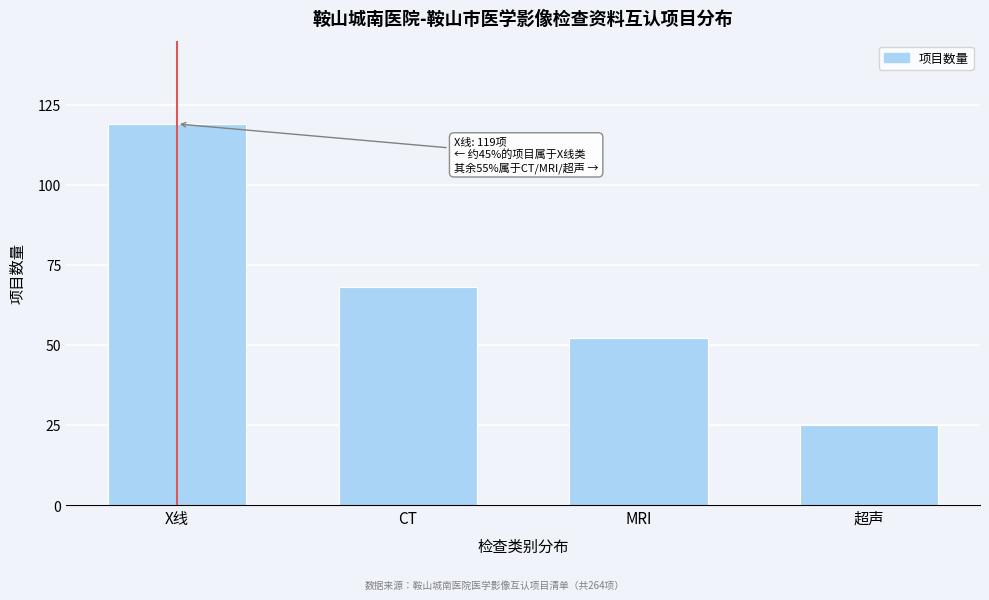

Reading left to right, extract all data points from this chart.

X线=119	CT=68	MRI=52	超声=25